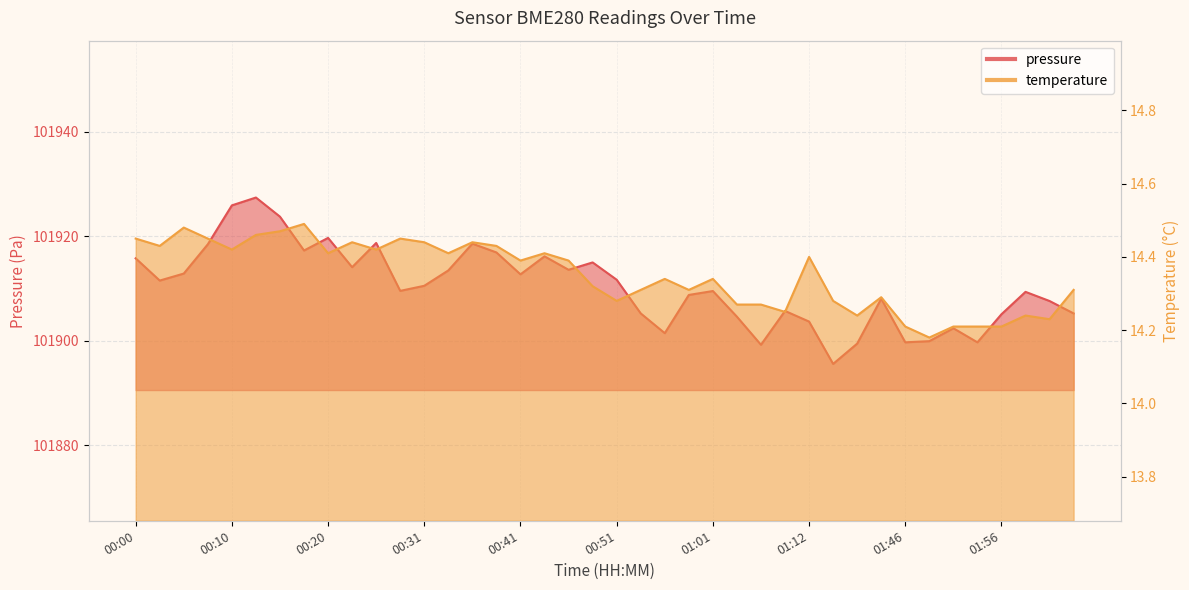

How many lines are shown in the chart?

2